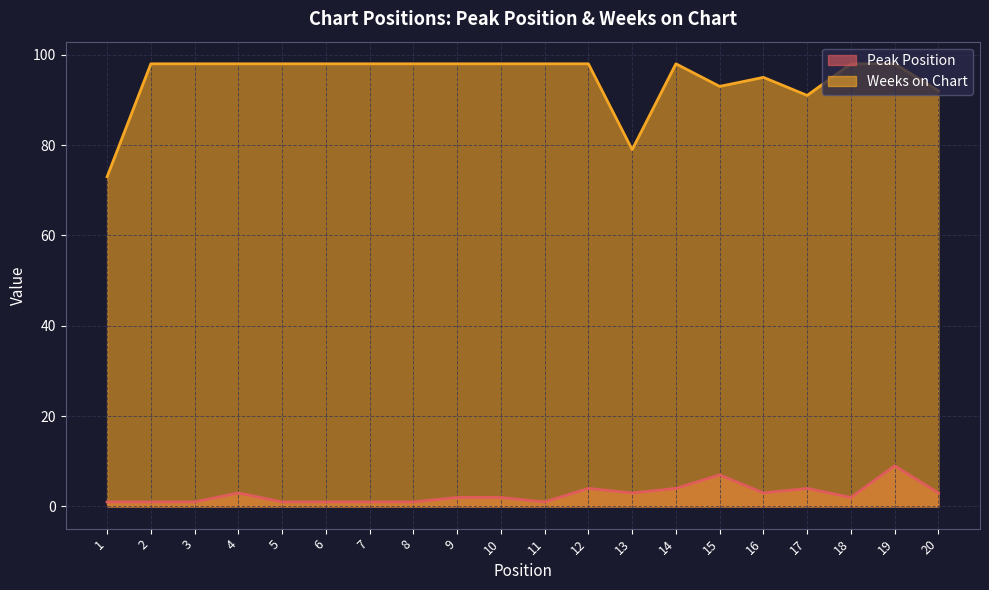

List the labels in order of Peak Position value, smallest first.

1, 2, 3, 5, 6, 7, 8, 11, 9, 10, 18, 4, 13, 16, 20, 12, 14, 17, 15, 19